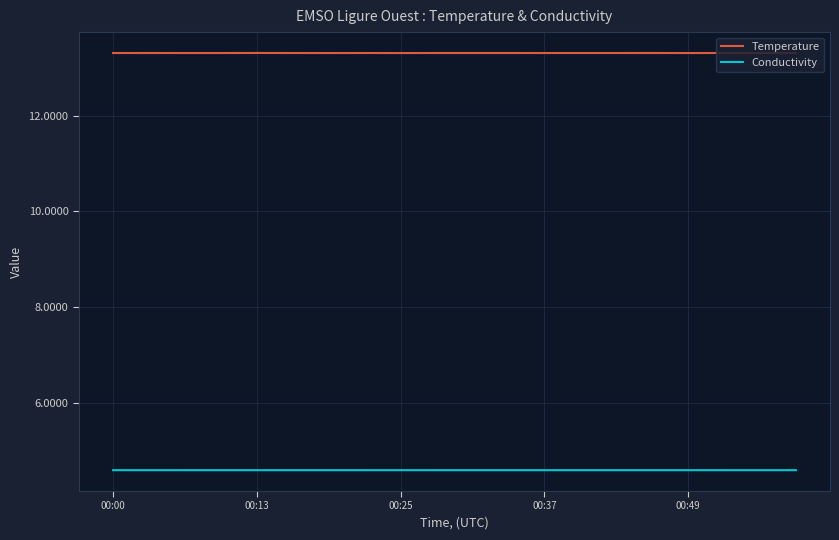

What is the maximum value for Temperature?

13.3